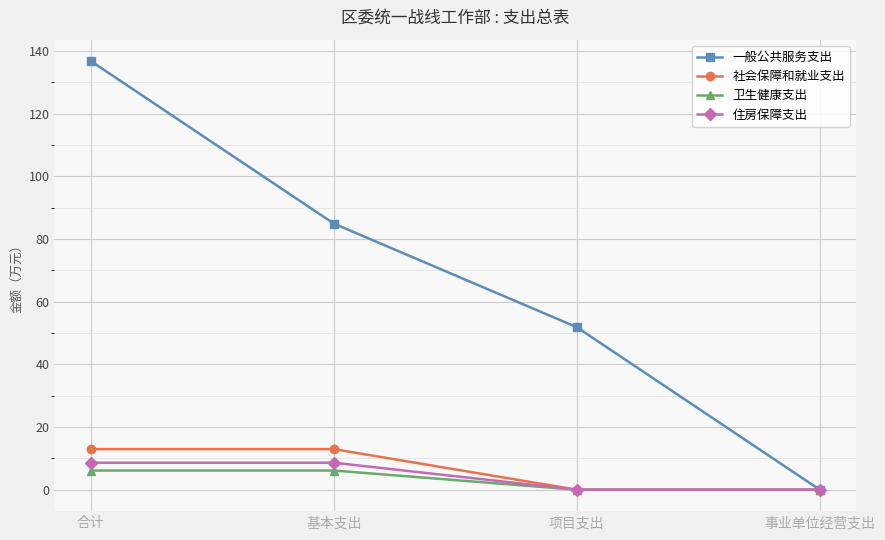

How many data points in 卫生健康支出 are less than 6?

2